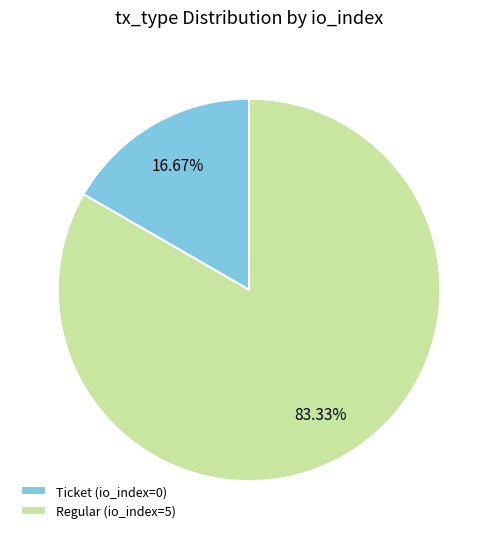

Is it true that Ticket (io_index=0) is 12% of the pie?

False